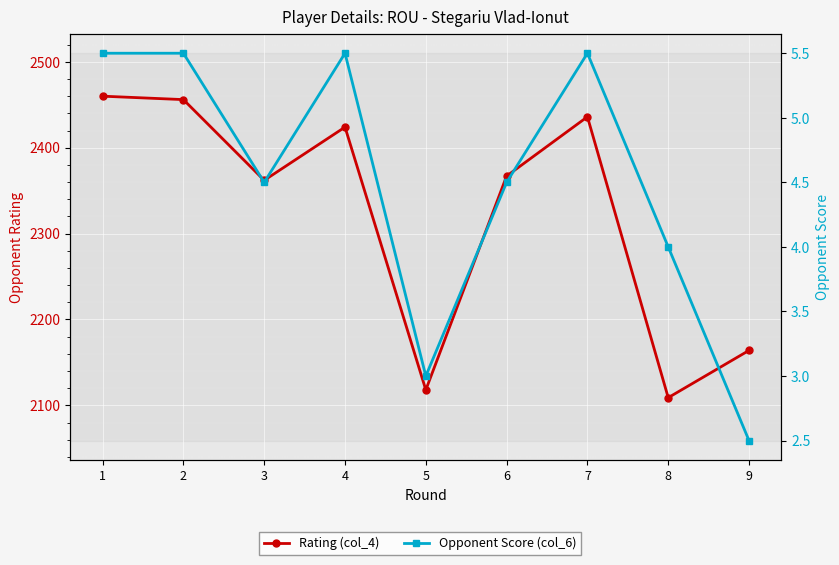

Which series has the largest total across all categories?

Rating (col_4)